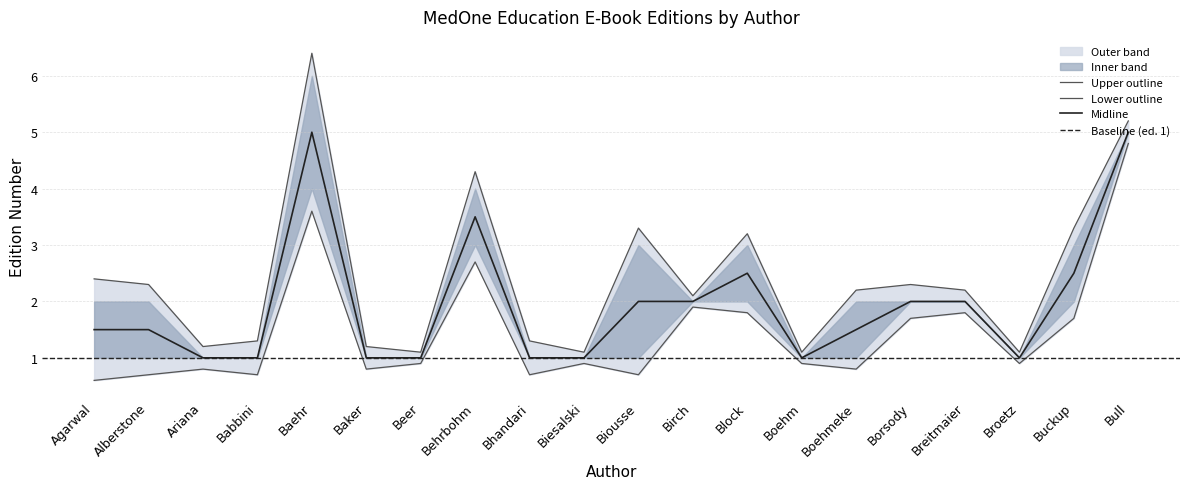

True or false: Edition (upper) and Edition (lower) cross at least once.

False